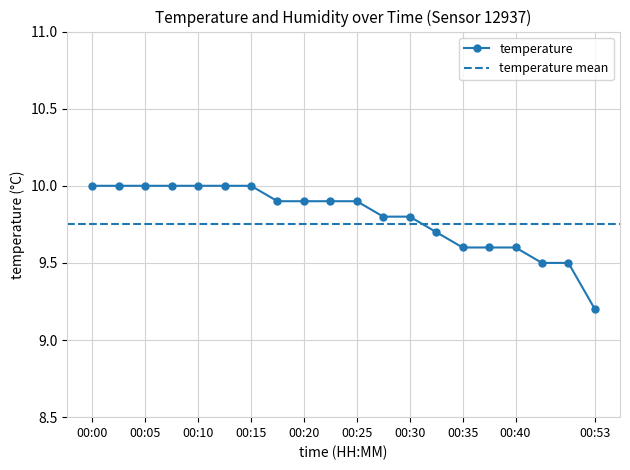

Reading right to left, extract all data points from this chart.

00:53=9.2	00:45=9.5	00:42=9.5	00:40=9.6	00:37=9.6	00:35=9.6	00:33=9.7	00:30=9.8	00:28=9.8	00:25=9.9	00:23=9.9	00:20=9.9	00:18=9.9	00:15=10.0	00:13=10.0	00:10=10.0	00:08=10.0	00:05=10.0	00:03=10.0	00:00=10.0